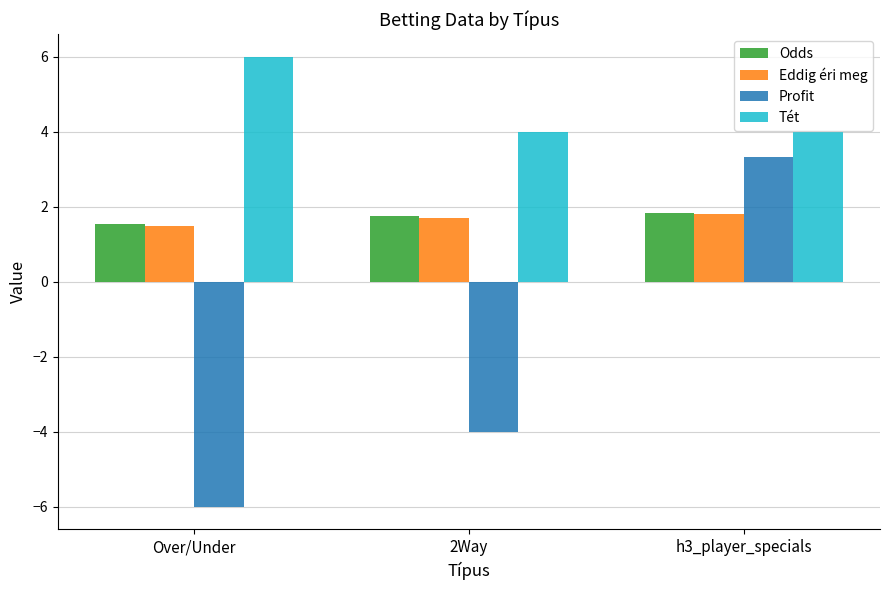

At which label does Profit first exceed -4?

h3_player_specials